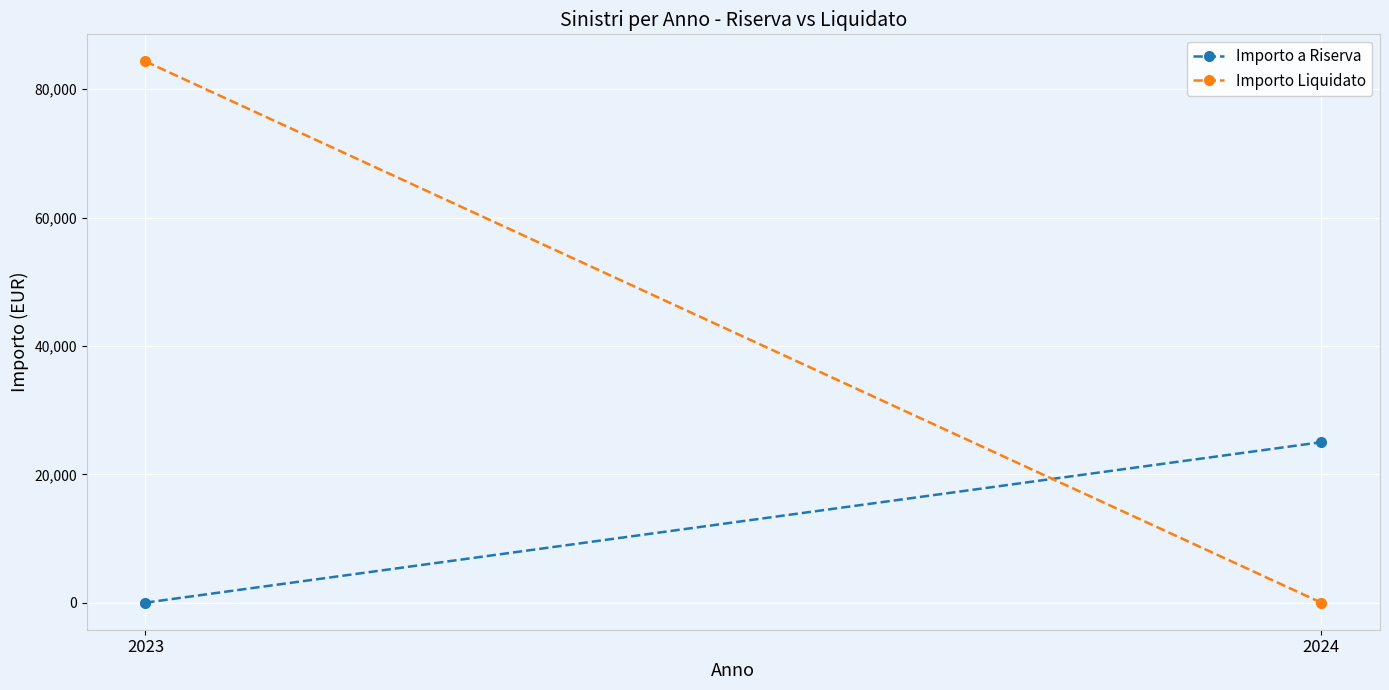

Which category has the highest value in the Importo a Riserva series?

2024